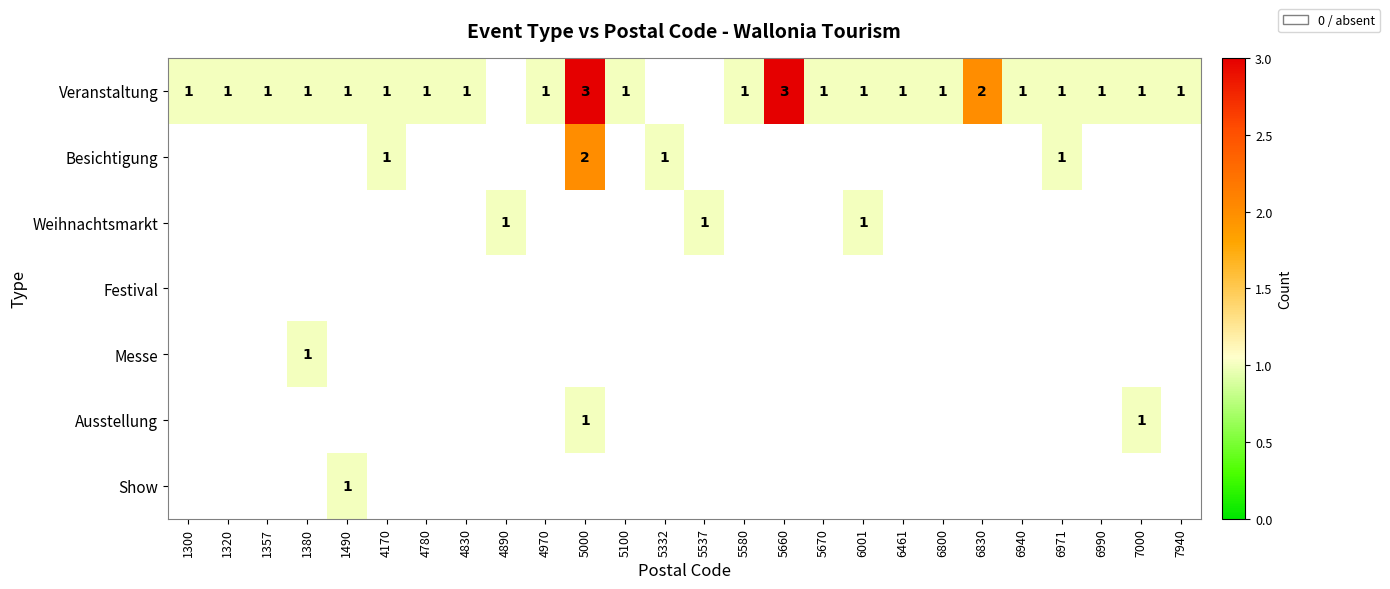

True or false: Veranstaltung has a value of 1 at 6940.

True